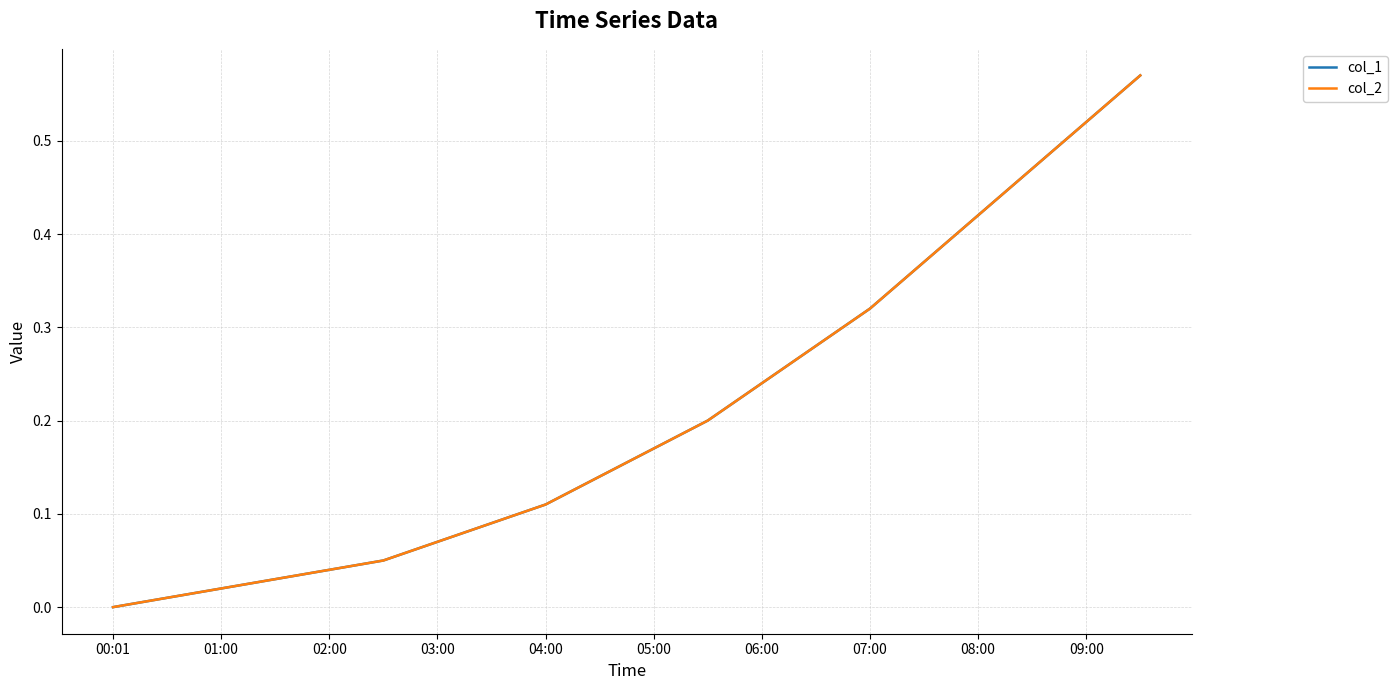

True or false: col_2 and col_1 intersect in this chart.

False